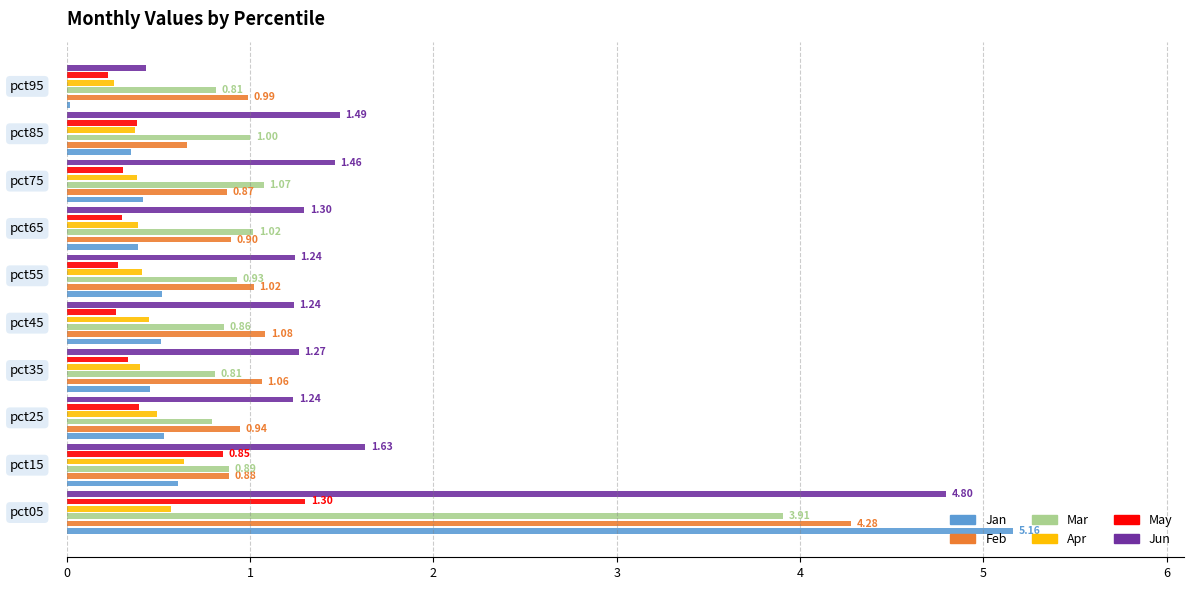

True or false: Apr has a value of 0.2 at 4.

False